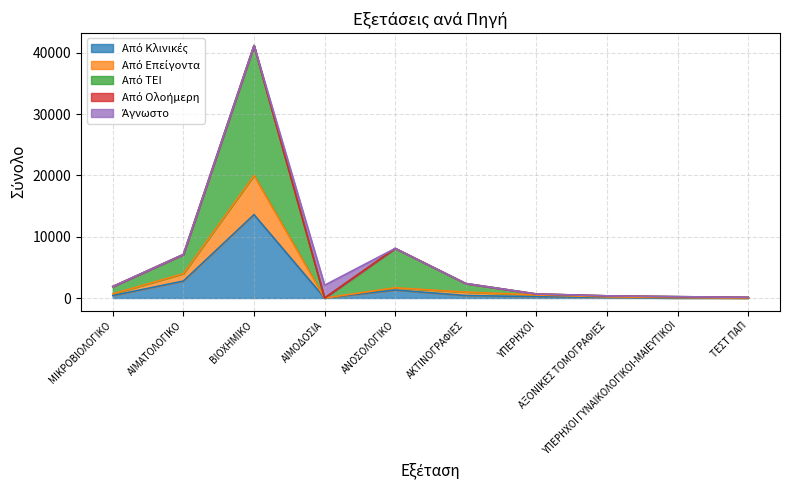

At which label does Από Κλινικές reach its minimum?

ΑΙΜΟΔΟΣΙΑ